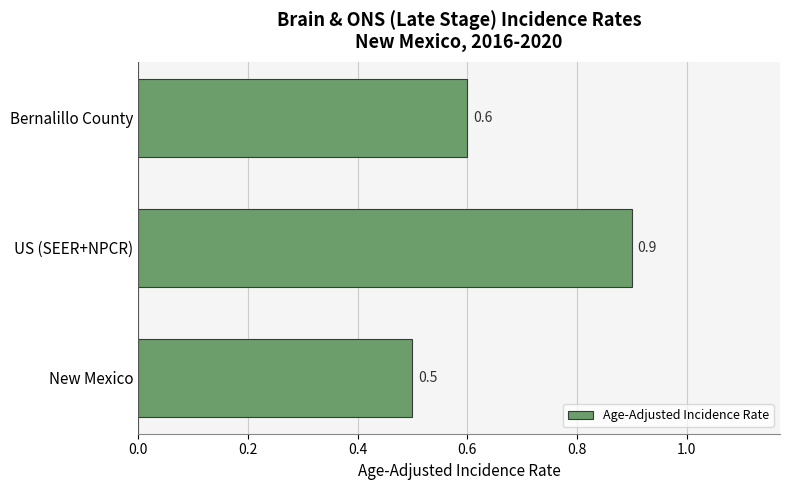

What is the difference between the values at US (SEER+NPCR) and New Mexico?

0.4